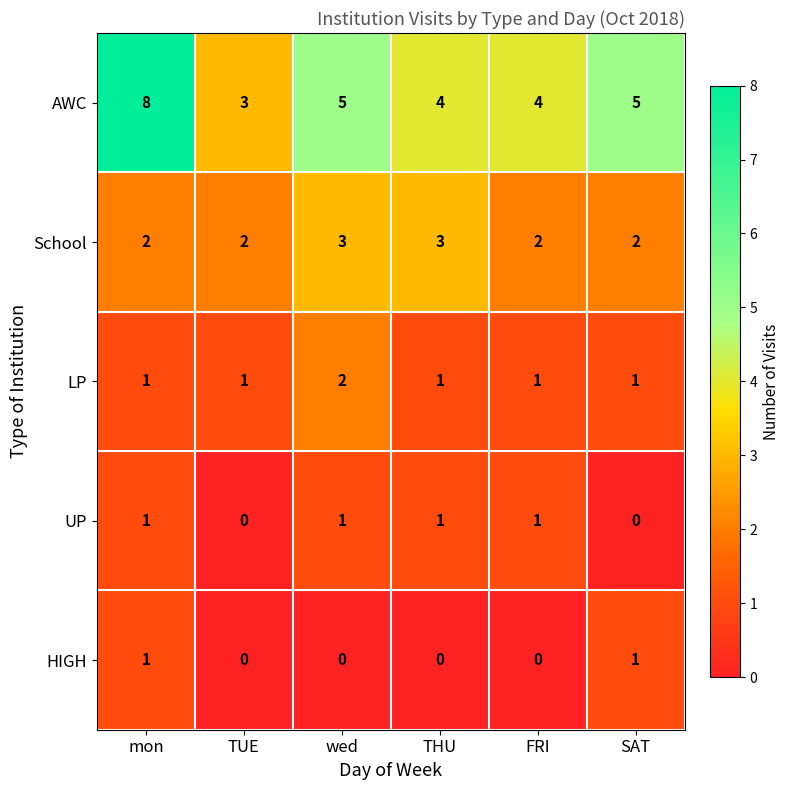

At which category is the sum across all series the highest?

mon